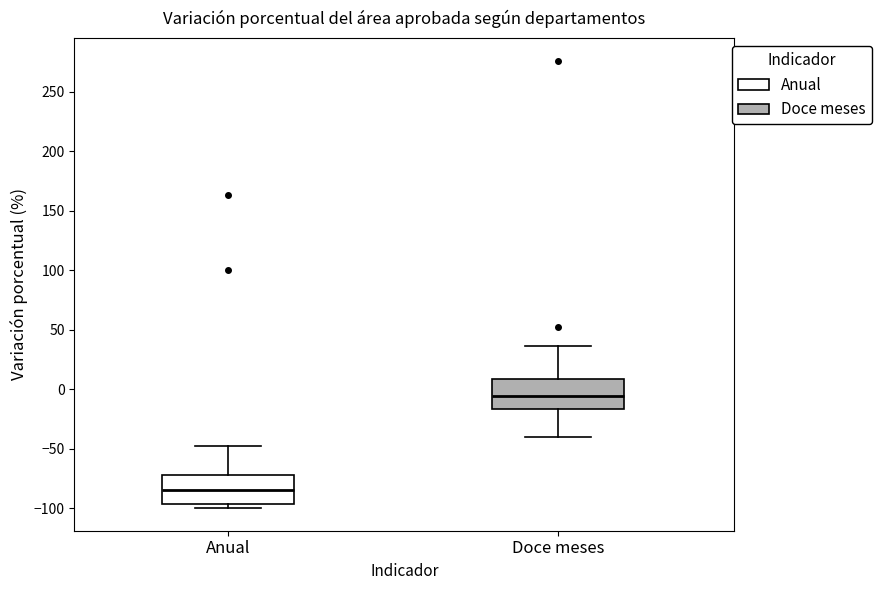

Where does the lower whisker of the box for Doce meses end on the y-axis? The values are not printed on the chart, so give them approximately, as read against the axis.

-40